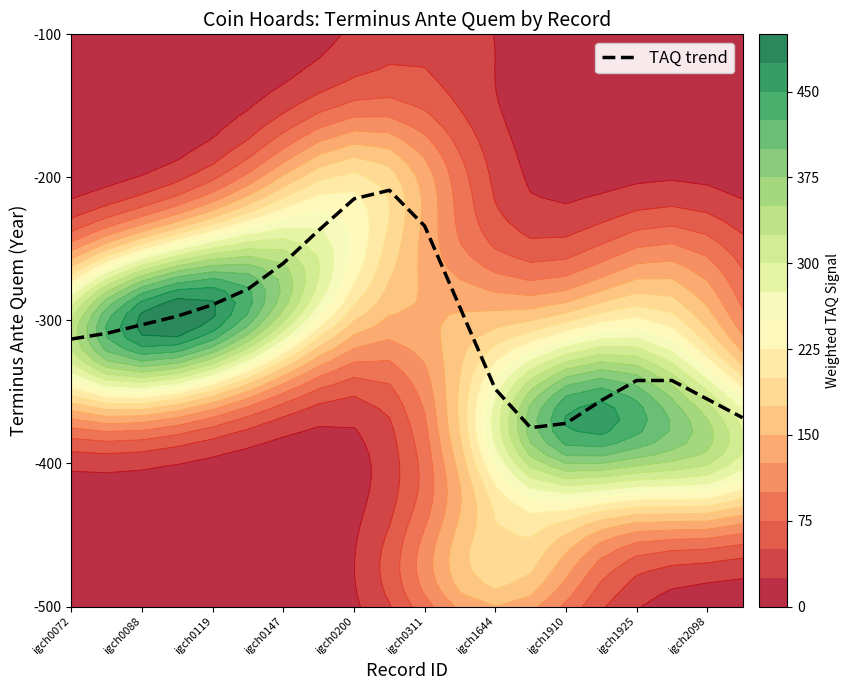

What is the sum of all values?

-6093